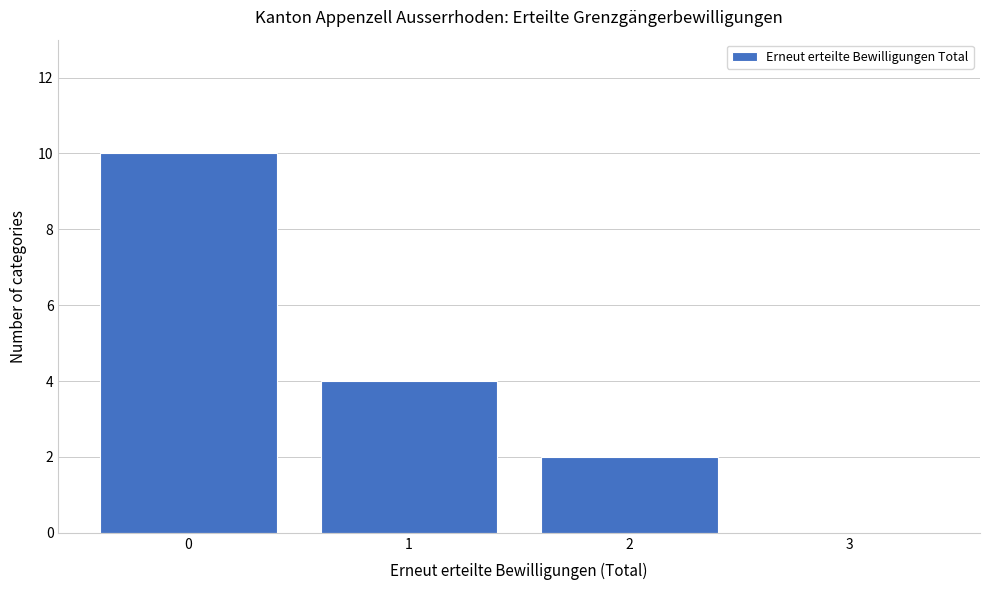

Reading left to right, transcribe this chart: for each bar, give the range it covers on the x-axis and its height. The values are not printed on the chart, so give them approximately, as read against the axis.

-0.5 to 0.5: 10
0.5 to 1.5: 4
1.5 to 2.5: 2
2.5 to 3.5: 0